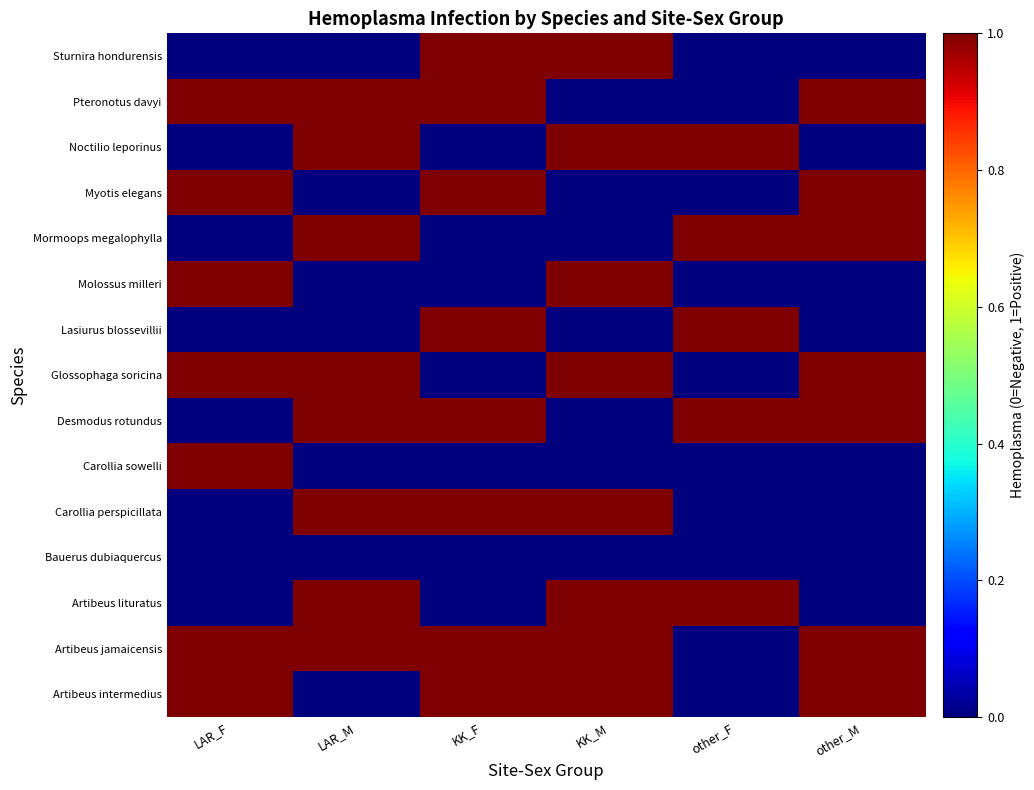

Reading left to right, what are all the values shown in this chart?

Artibeus intermedius: LAR_F=1	LAR_M=0	KK_F=1	KK_M=1	other_F=0	other_M=1
Artibeus jamaicensis: LAR_F=1	LAR_M=1	KK_F=1	KK_M=1	other_F=0	other_M=1
Artibeus lituratus: LAR_F=0	LAR_M=1	KK_F=0	KK_M=1	other_F=1	other_M=0
Bauerus dubiaquercus: LAR_F=0	LAR_M=0	KK_F=0	KK_M=0	other_F=0	other_M=0
Carollia perspicillata: LAR_F=0	LAR_M=1	KK_F=1	KK_M=1	other_F=0	other_M=0
Carollia sowelli: LAR_F=1	LAR_M=0	KK_F=0	KK_M=0	other_F=0	other_M=0
Desmodus rotundus: LAR_F=0	LAR_M=1	KK_F=1	KK_M=0	other_F=1	other_M=1
Glossophaga soricina: LAR_F=1	LAR_M=1	KK_F=0	KK_M=1	other_F=0	other_M=1
Lasiurus blossevillii: LAR_F=0	LAR_M=0	KK_F=1	KK_M=0	other_F=1	other_M=0
Molossus milleri: LAR_F=1	LAR_M=0	KK_F=0	KK_M=1	other_F=0	other_M=0
Mormoops megalophylla: LAR_F=0	LAR_M=1	KK_F=0	KK_M=0	other_F=1	other_M=1
Myotis elegans: LAR_F=1	LAR_M=0	KK_F=1	KK_M=0	other_F=0	other_M=1
Noctilio leporinus: LAR_F=0	LAR_M=1	KK_F=0	KK_M=1	other_F=1	other_M=0
Pteronotus davyi: LAR_F=1	LAR_M=1	KK_F=1	KK_M=0	other_F=0	other_M=1
Sturnira hondurensis: LAR_F=0	LAR_M=0	KK_F=1	KK_M=1	other_F=0	other_M=0